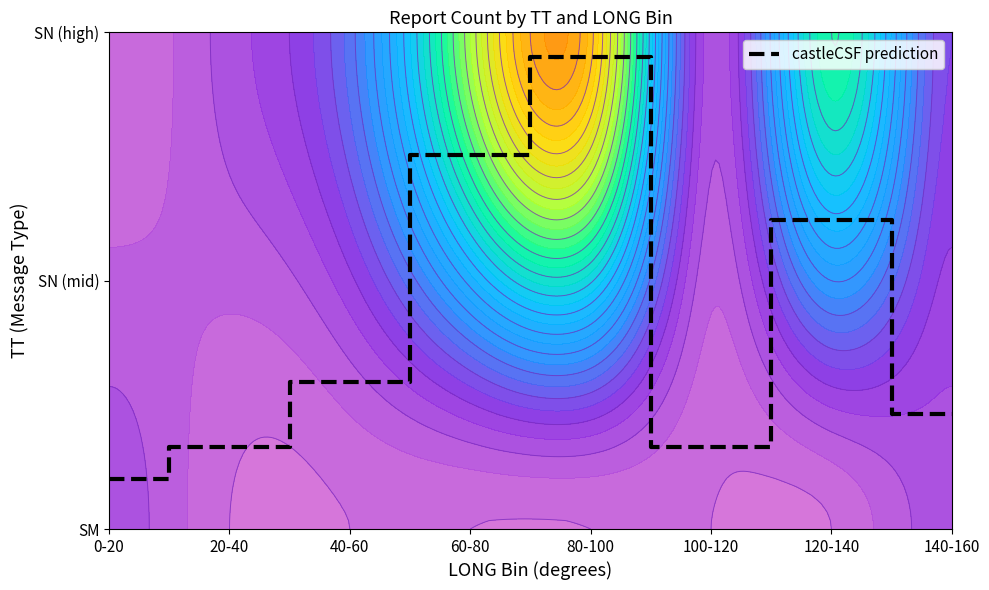

True or false: the data shows 0.9 at 80-100.

True